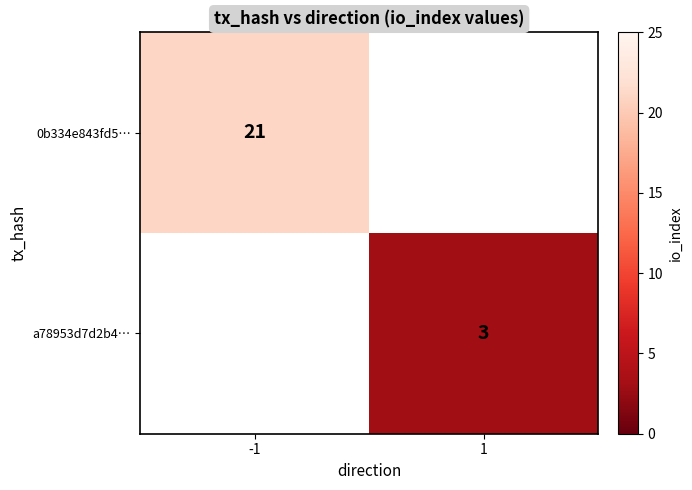

At how many categories does at least one series exceed 5?

1